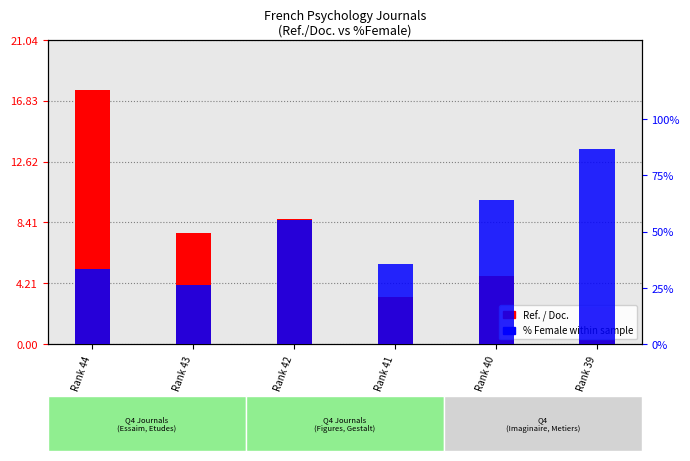

What is the difference between the maximum and minimum values in the % Female series?

0.6